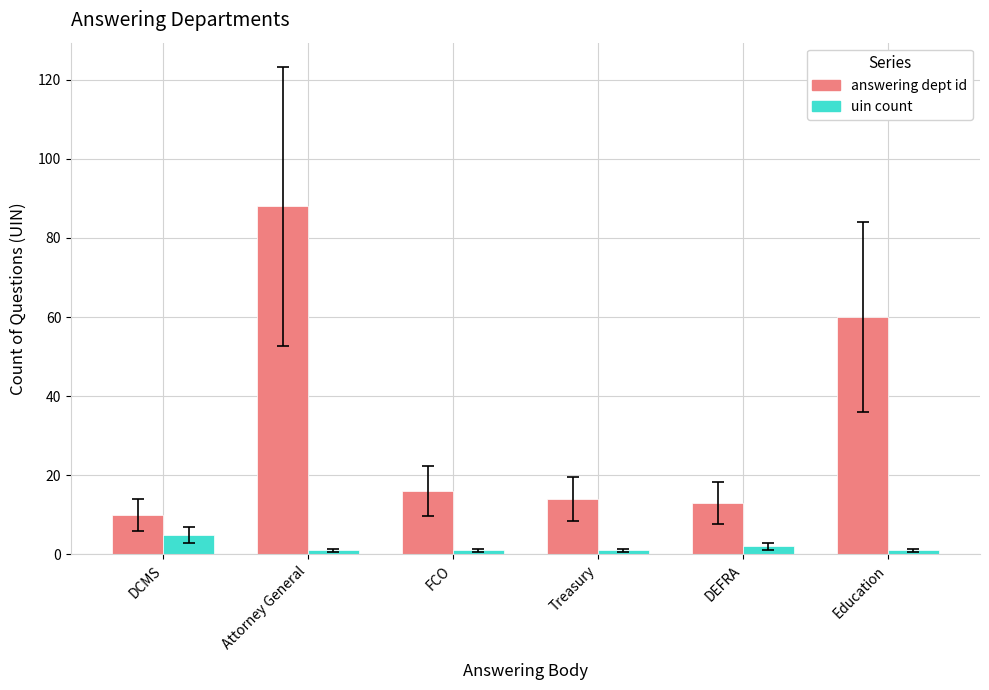

Is it true that uin count equals 1 at FCO?

True